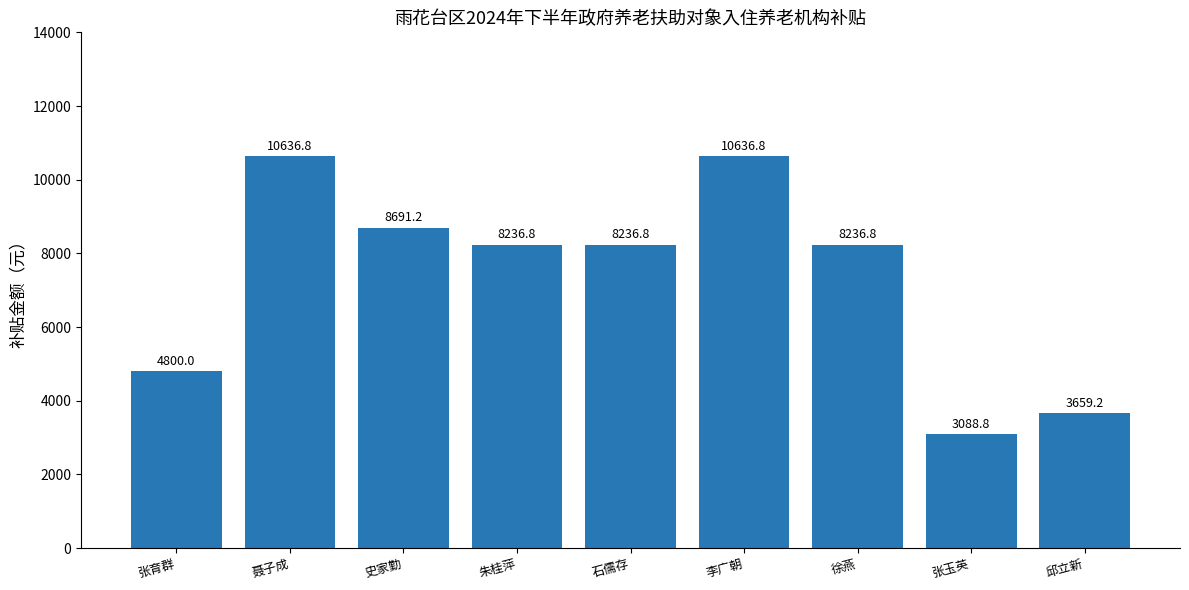

The value at 徐燕 is 12147.9. True or false?

False